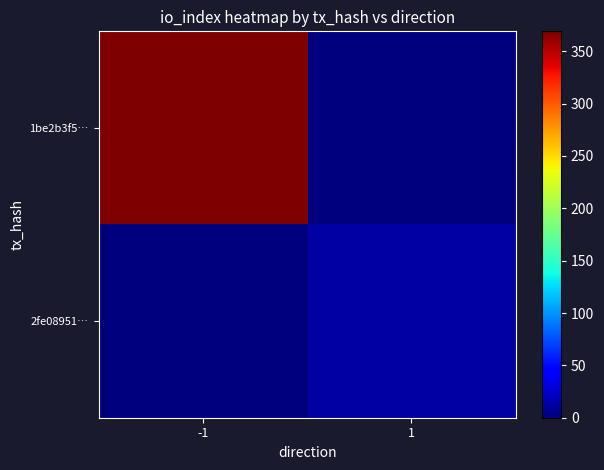

What is the total value across all series at -1?

369